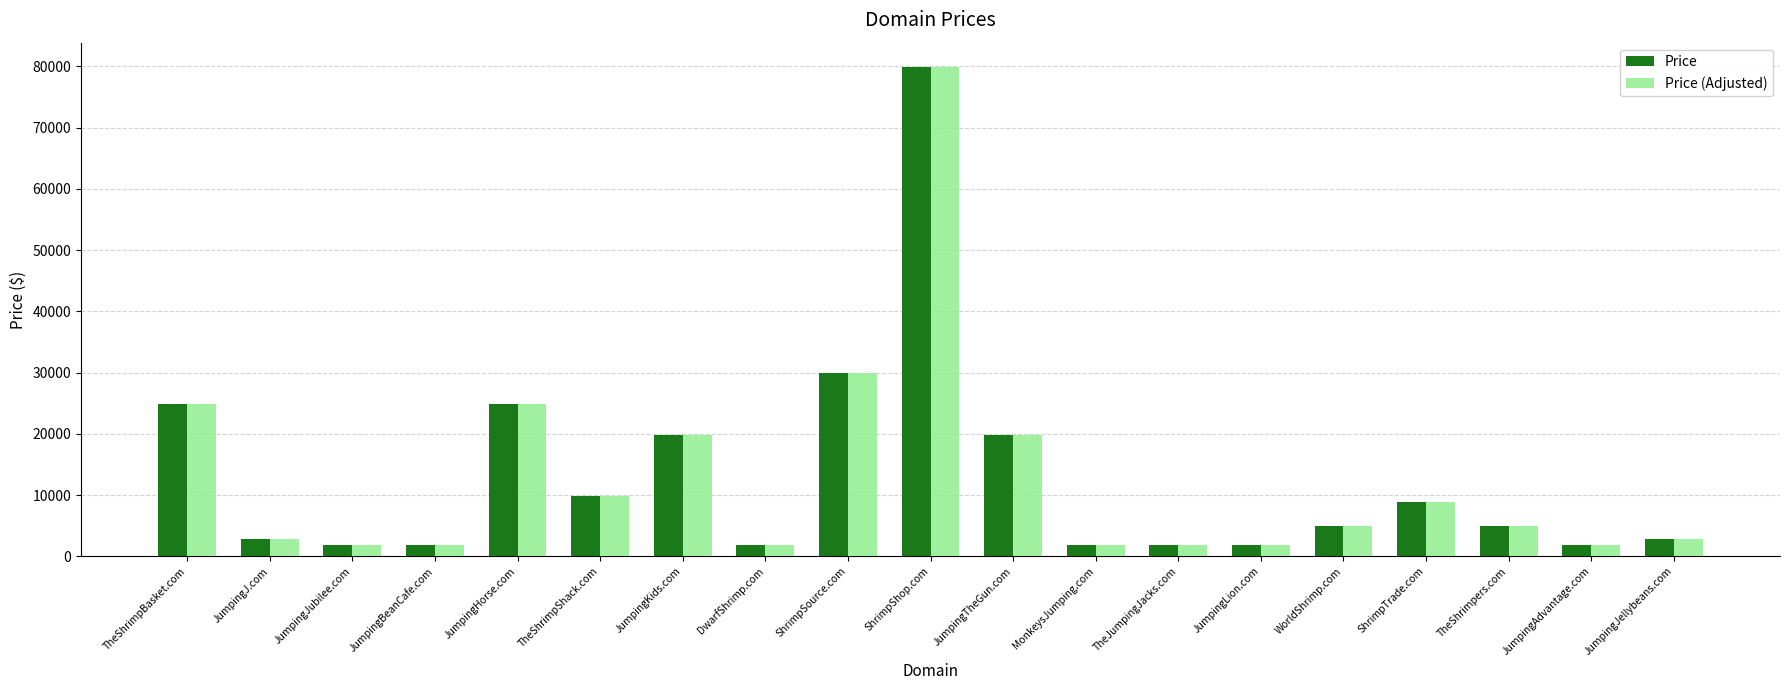

The value of Price (Adjusted) at WorldShrimp.com is 2165. True or false?

False